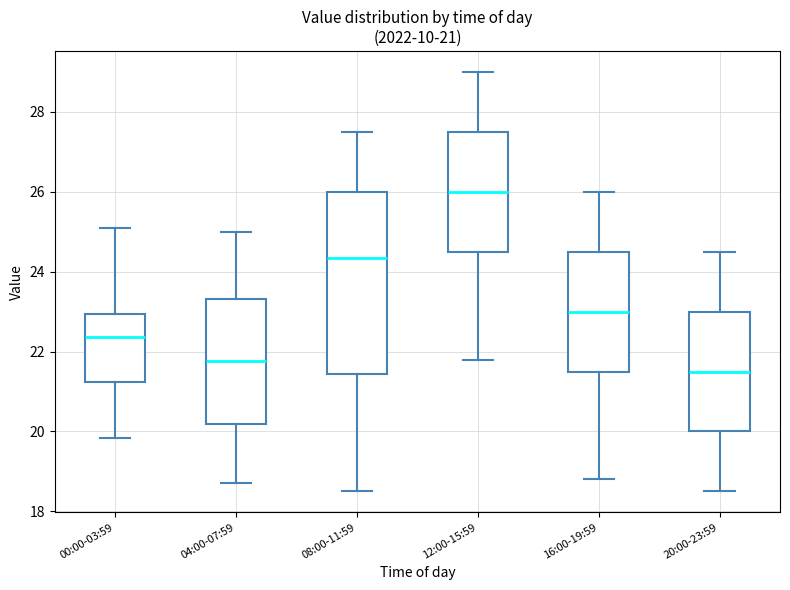

Which box's median line is the lowest?

20:00-23:59